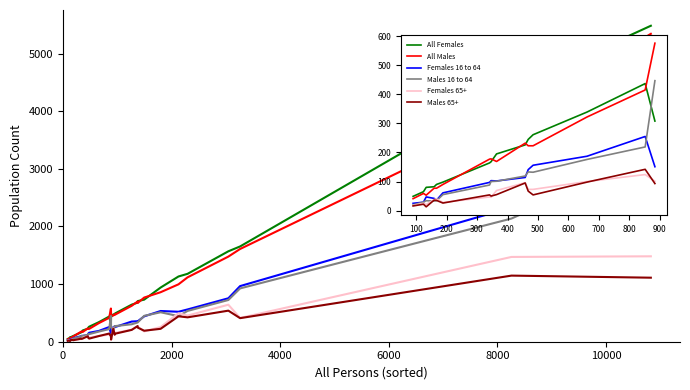

What are all the series names shown in the legend?

All Females, All Males, Females 16 to 64, Males 16 to 64, Females 65+, Males 65+